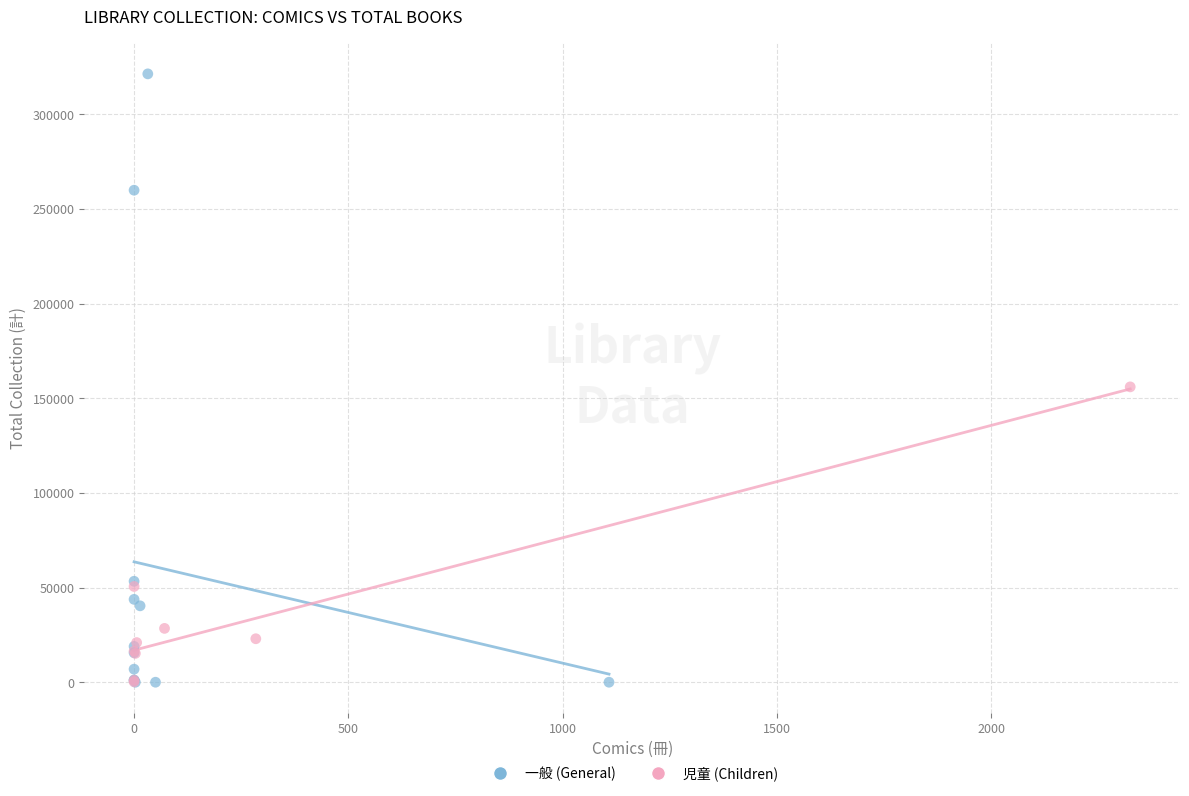

Which series reaches the maximum Y coordinate?

一般 (General)